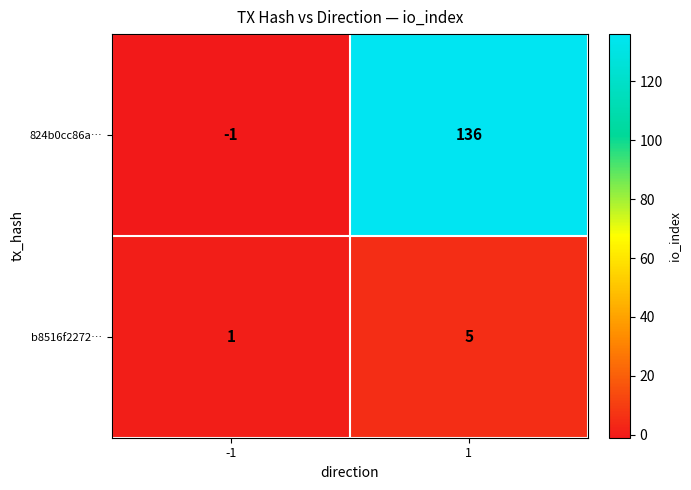

Count the number of categories in the chart.

2